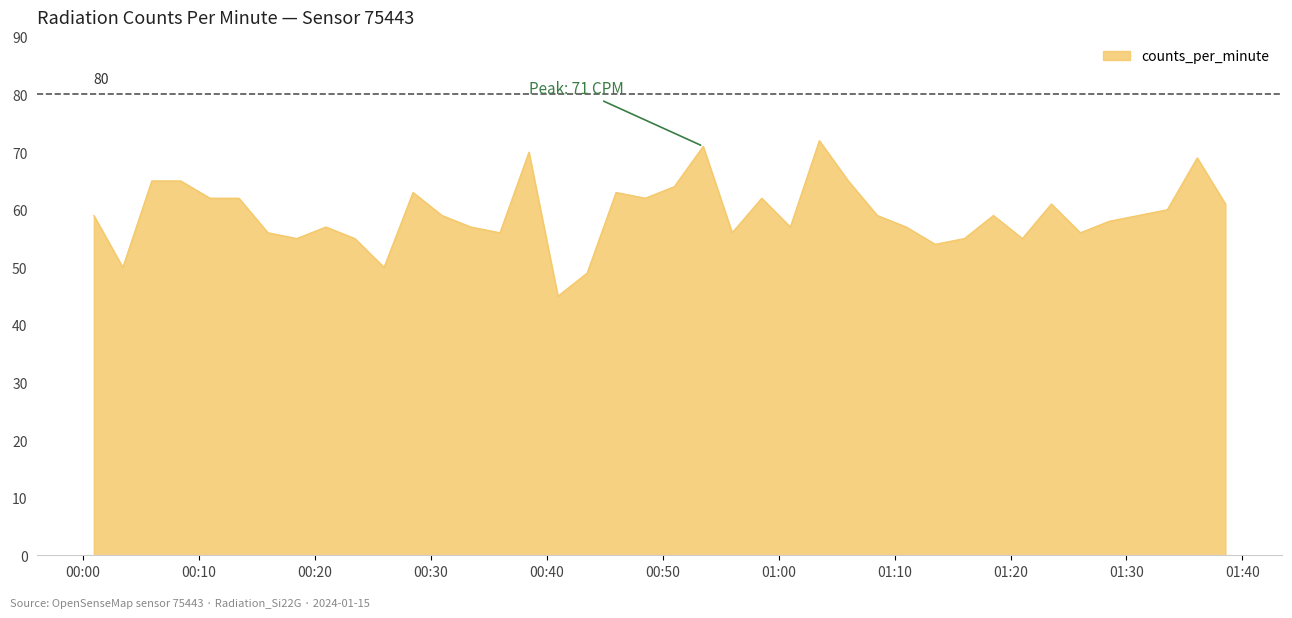

What is the greatest value displayed?

72